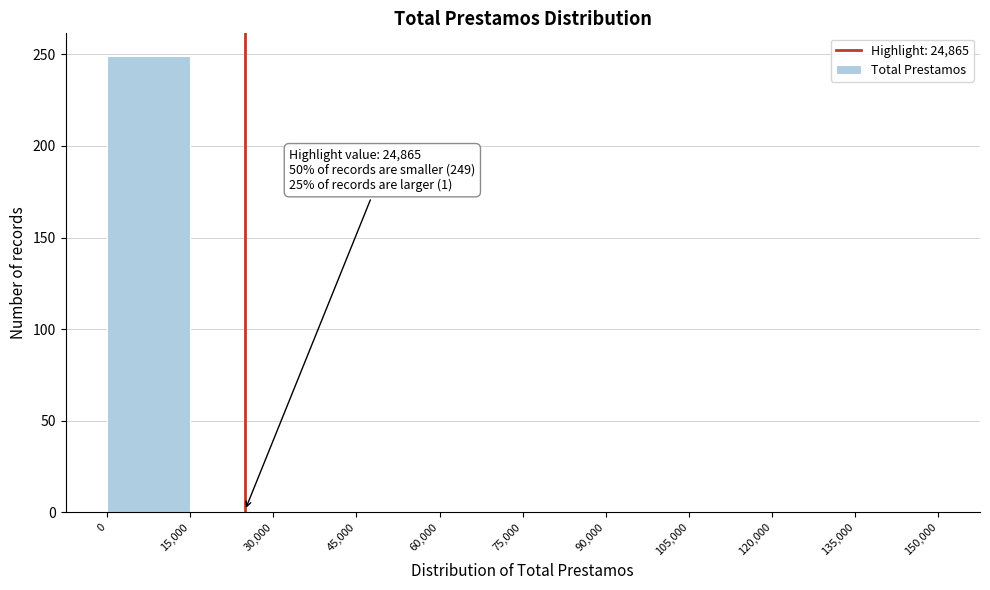

Which range on the x-axis has the tallest bar?

0 to 15,000